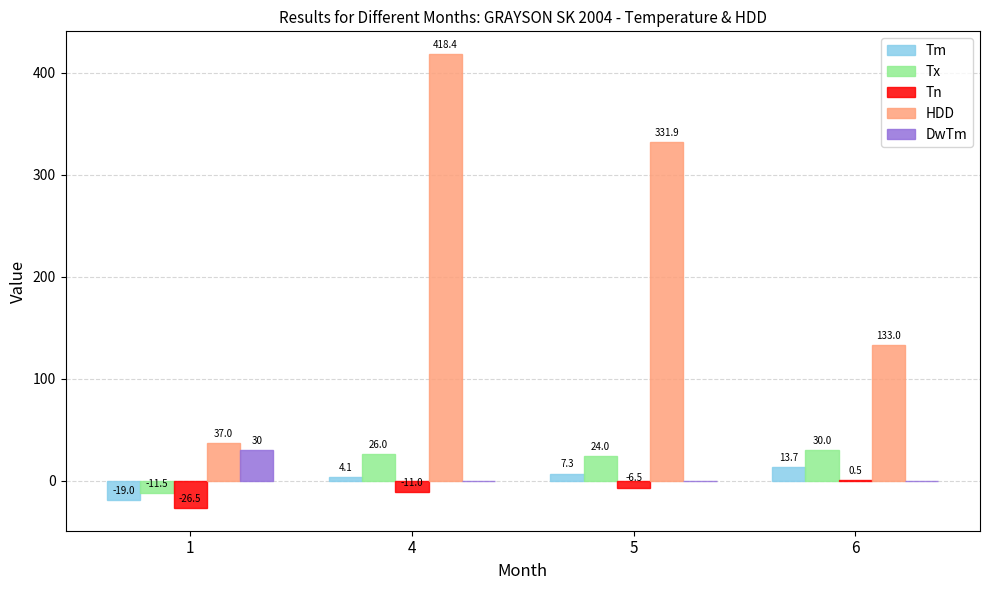

What is the total value across all series at 5?

356.7